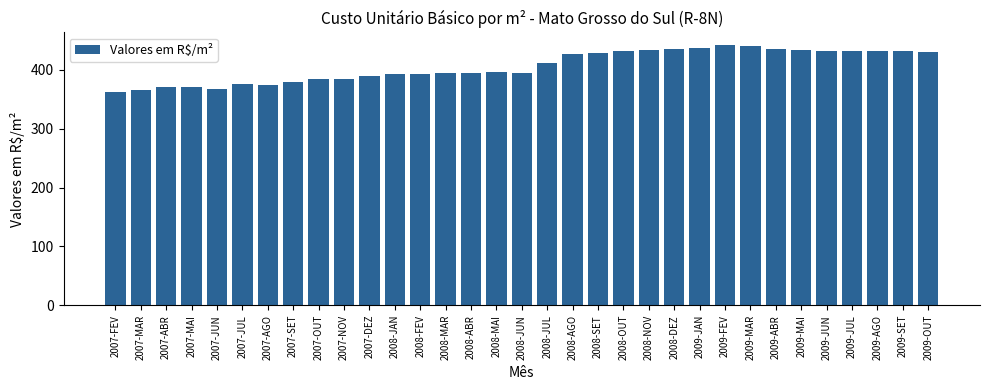

What position from the right is 2009-MAI?

6